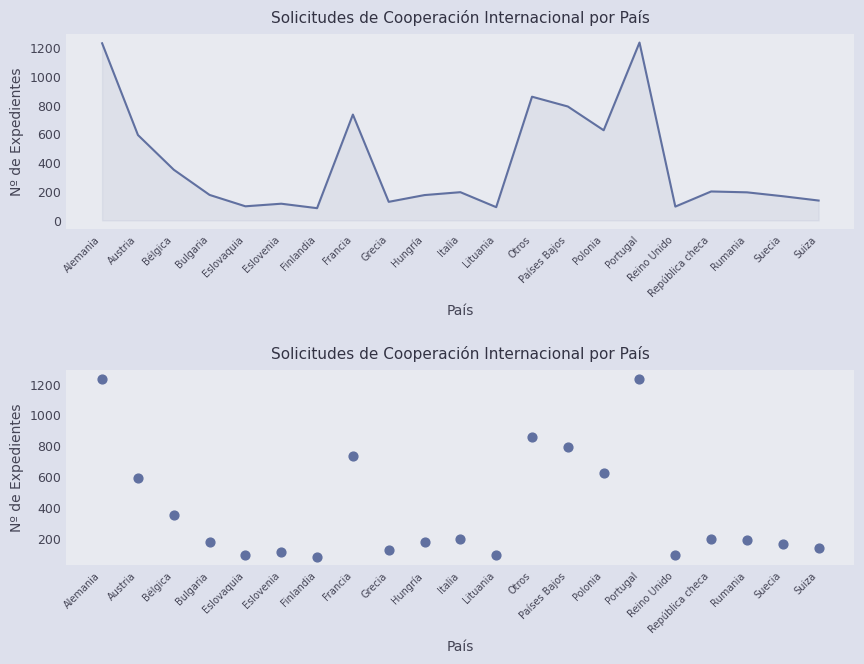

Approximately how many times larger is the value at Finlandia compared to República checa?

0.4